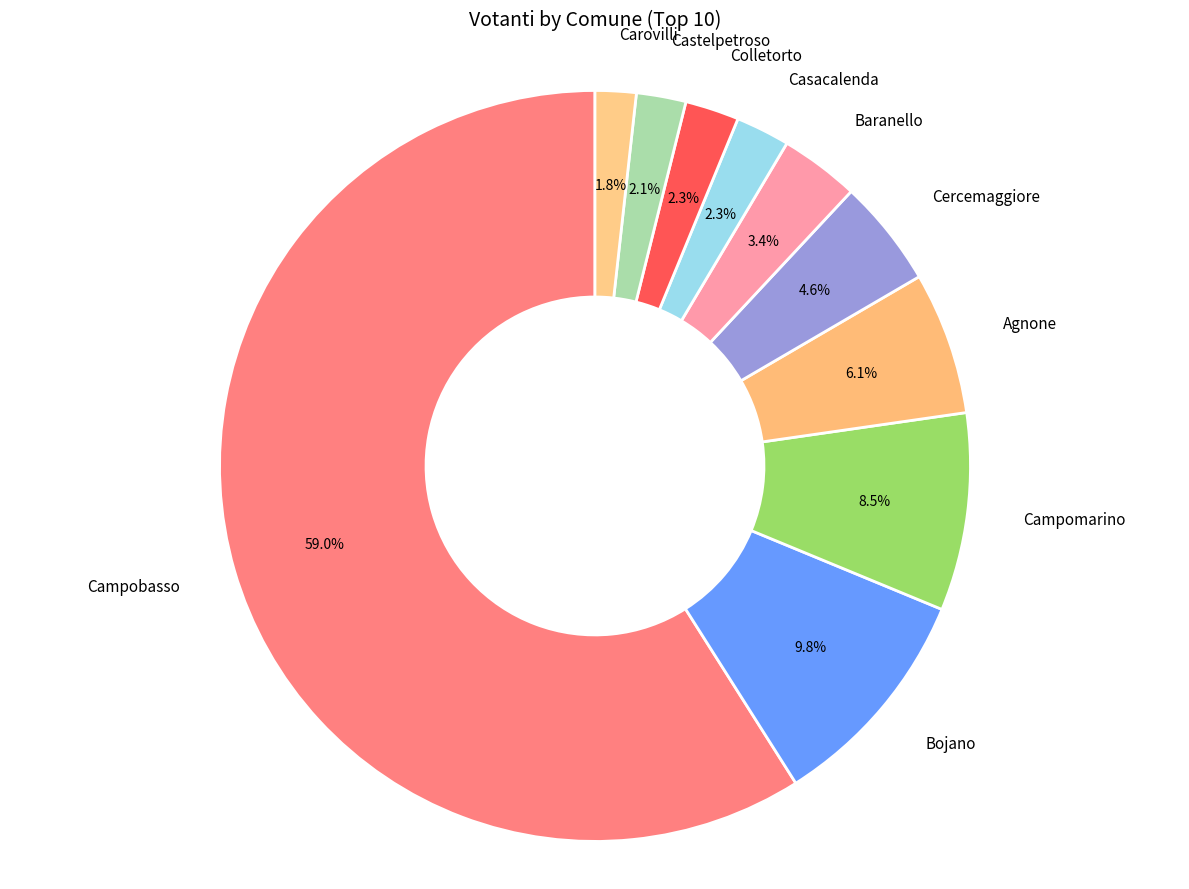

Rank the categories by value from highest to lowest.

Campobasso, Bojano, Campomarino, Agnone, Cercemaggiore, Baranello, Casacalenda, Colletorto, Castelpetroso, Carovilli